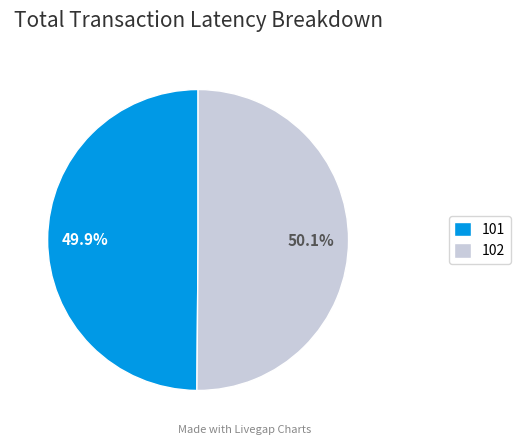

Approximately how many times larger is the value at 102 compared to 101?

1.0